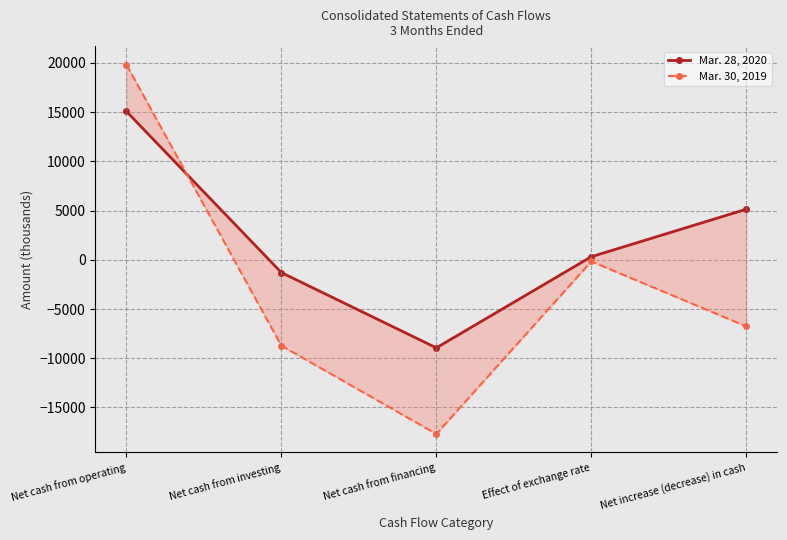

What is the value of the Mar. 28, 2020 point at the 2nd from the left?

-1300